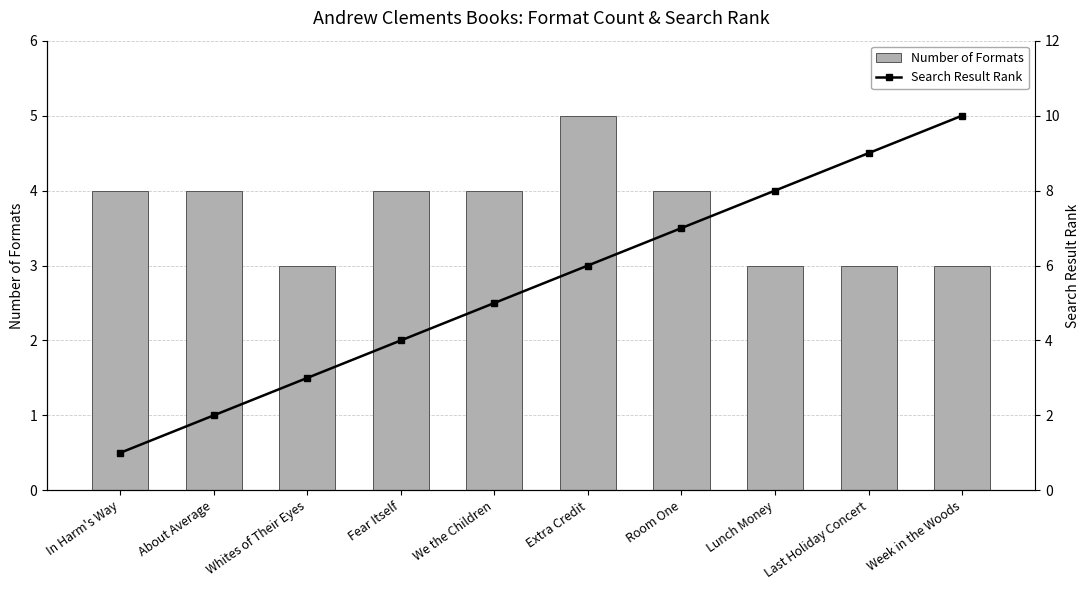

Read the Number of Formats value at Lunch Money.

3